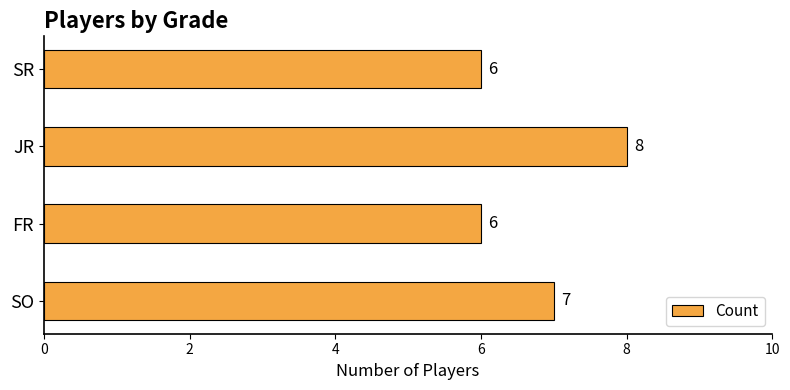

Between JR and SO, which is larger?

JR